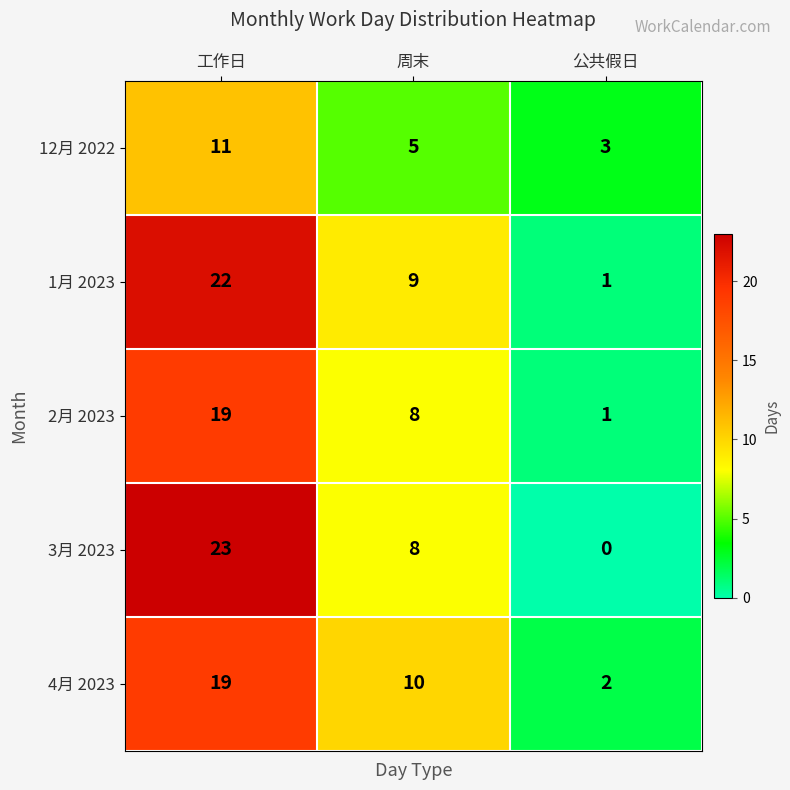

Which series has the largest range (max minus min)?

3月 2023